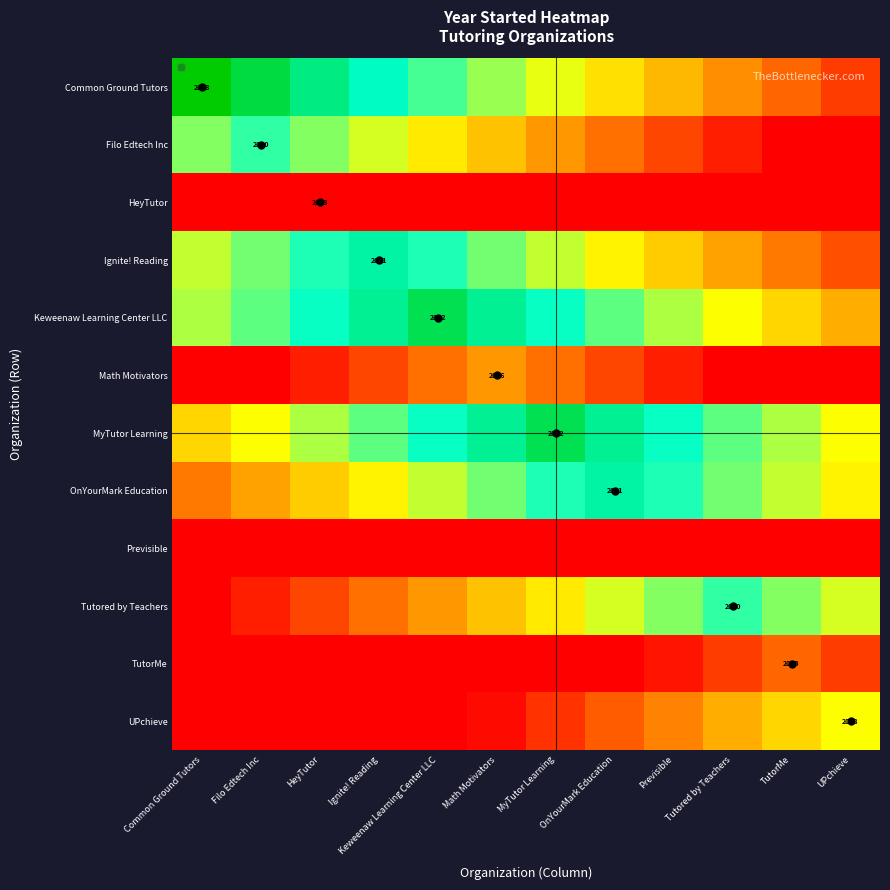

The value of UPchieve at Tutored by Teachers is 0.4. True or false?

False